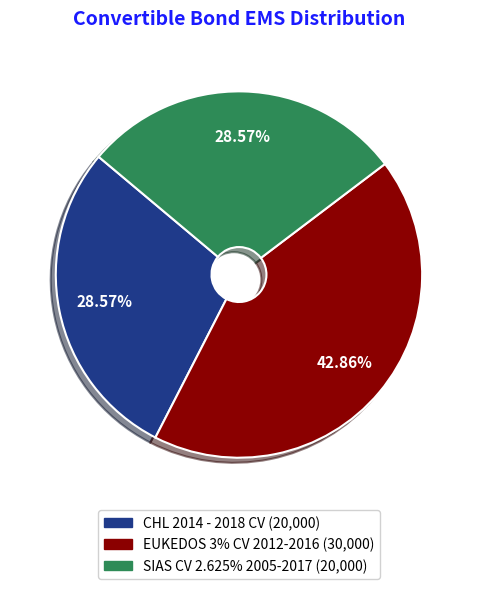

What is the ratio of the value at SIAS CV 2.625% 2005-2017 to the value at EUKEDOS 3% CV 2012-2016?

0.7